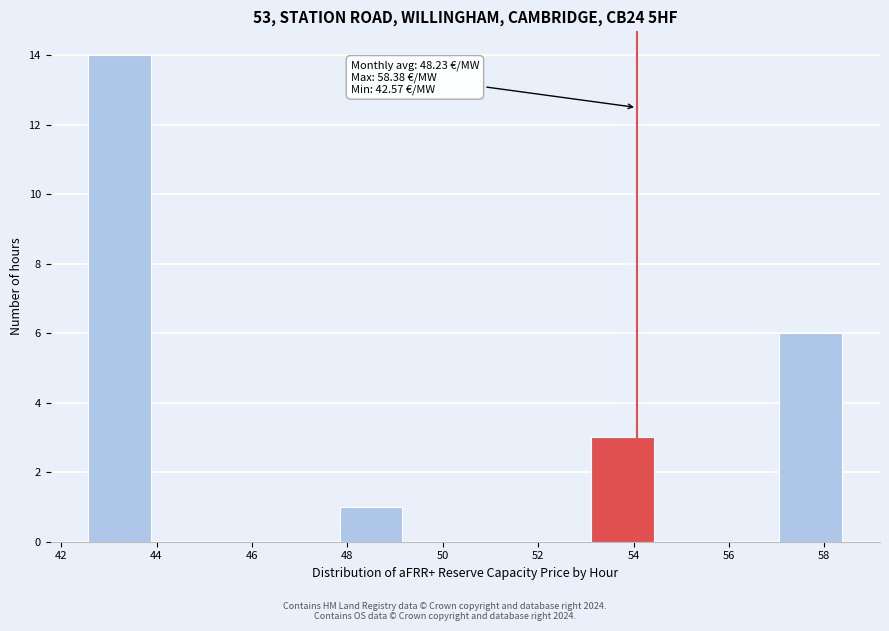

Which range on the x-axis has the tallest bar?

42.6 to 43.8